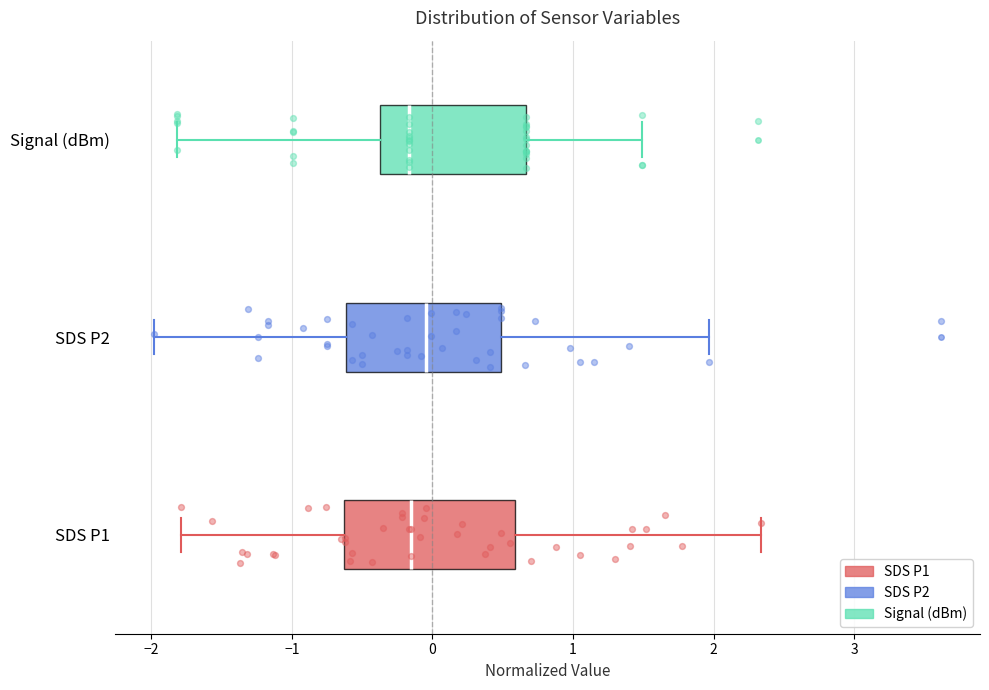

Reading bottom to top, transcribe this box plot: for each box, give where its median line is, the range the box spans, and where its two whiskers end, as read against the x-axis. The values are not printed on the chart, so give them approximately, as read against the axis.

SDS P1: median -0.2, box -0.6 to 0.6, whiskers -1.8 to 2.3
SDS P2: median 0.0, box -0.6 to 0.5, whiskers -2.0 to 2.0
Signal (dBm): median -0.2, box -0.4 to 0.7, whiskers -1.8 to 1.5